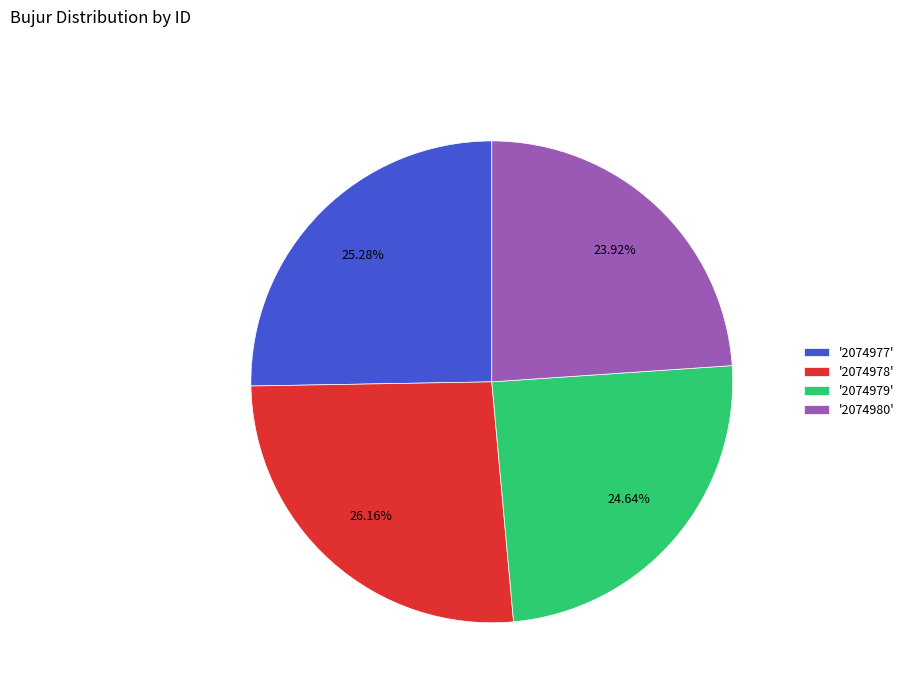

Approximately how many times larger is the value at '2074978' compared to '2074980'?

1.1